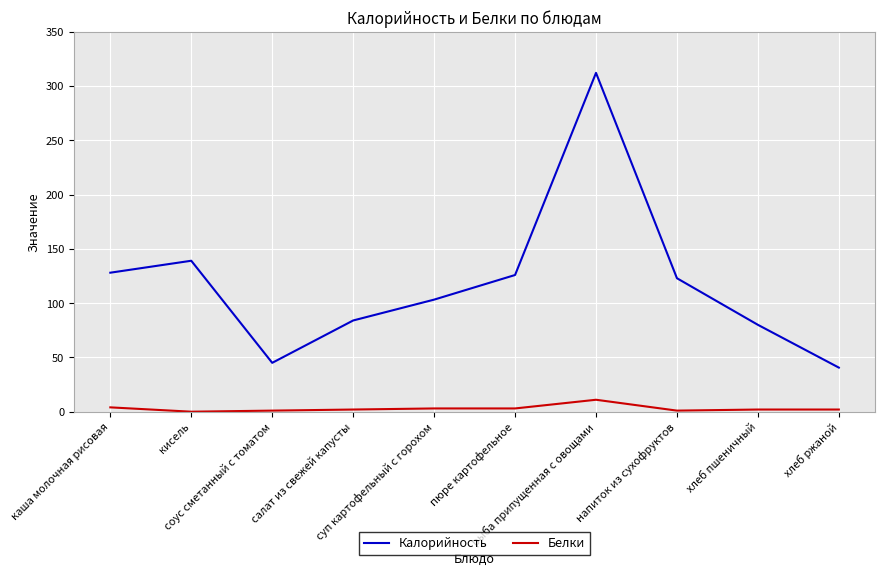

What are all the series names shown in the legend?

Калорийность, Белки